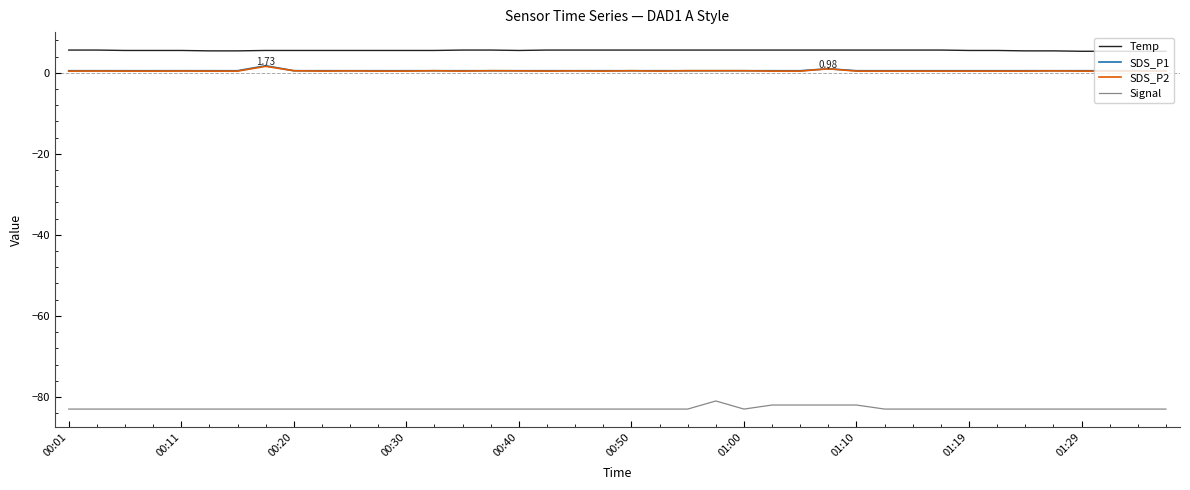

True or false: Temp and Signal cross at least once.

False